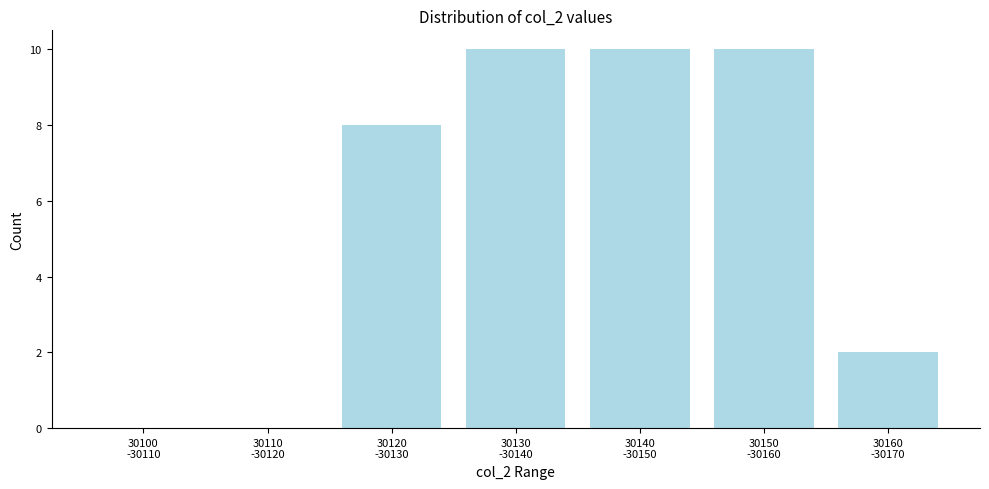

What is the greatest value displayed?

10